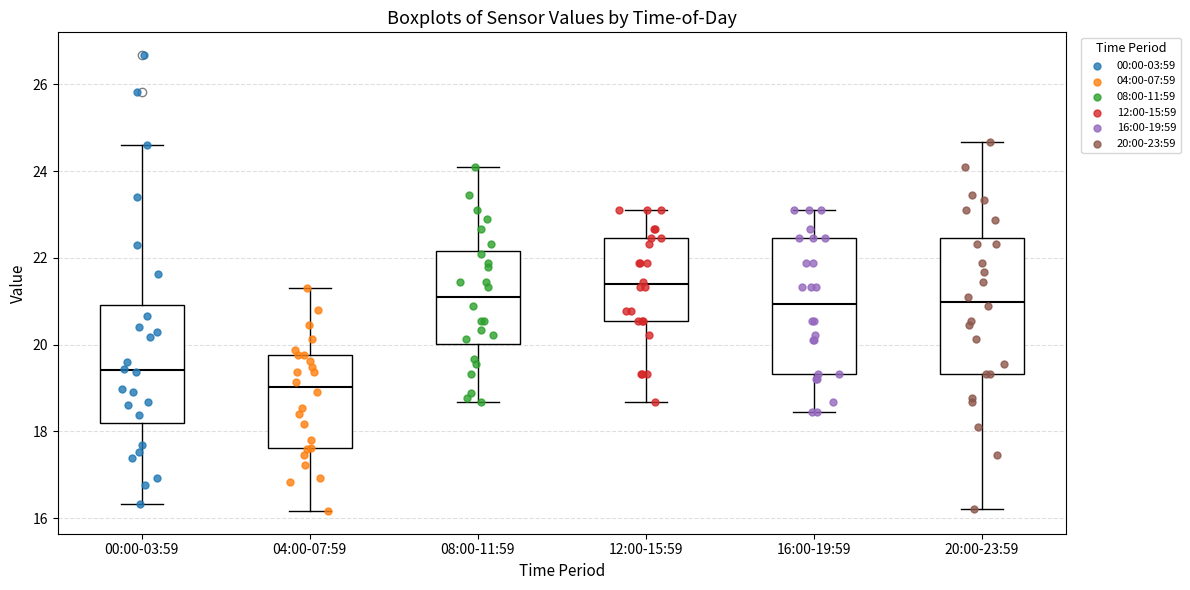

Where is the upper edge of the box for 20:00-23:59 on the y-axis? The values are not printed on the chart, so give them approximately, as read against the axis.

22.4